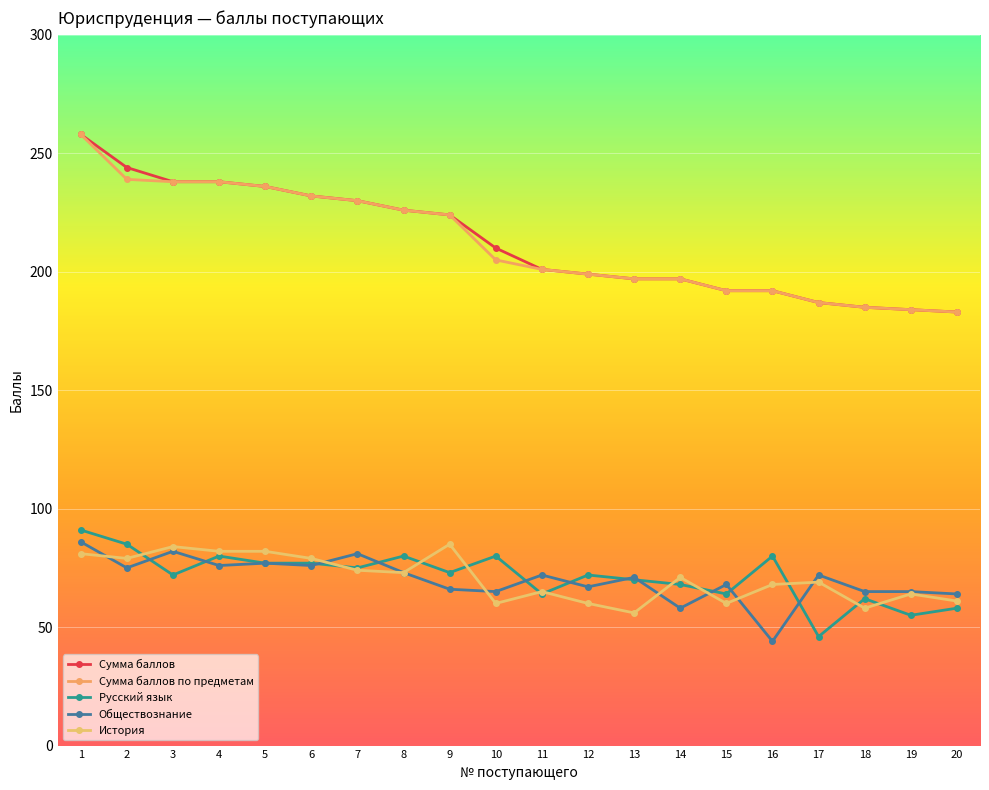

Which series changed the most between 5 and 19?

Сумма баллов